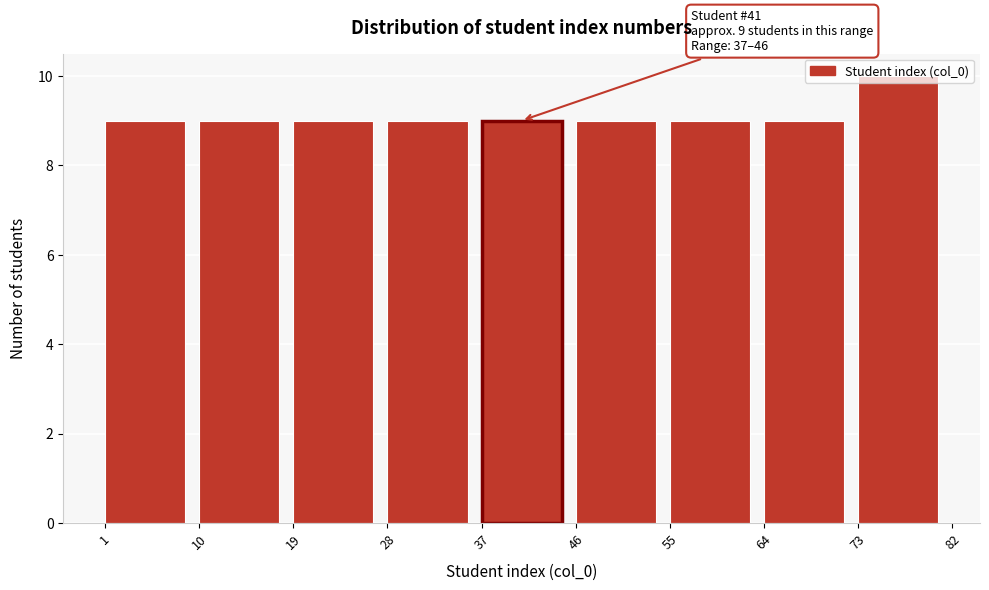

Which range on the x-axis has the tallest bar?

73 to 82